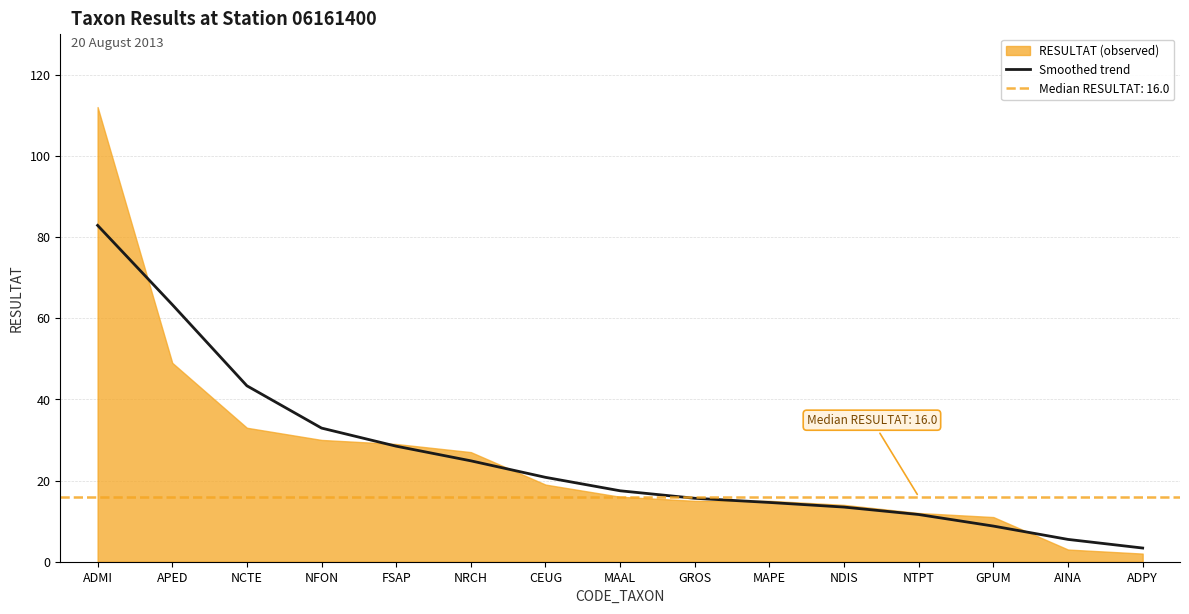

Is it true that the value at MAPE is 14.6?

True